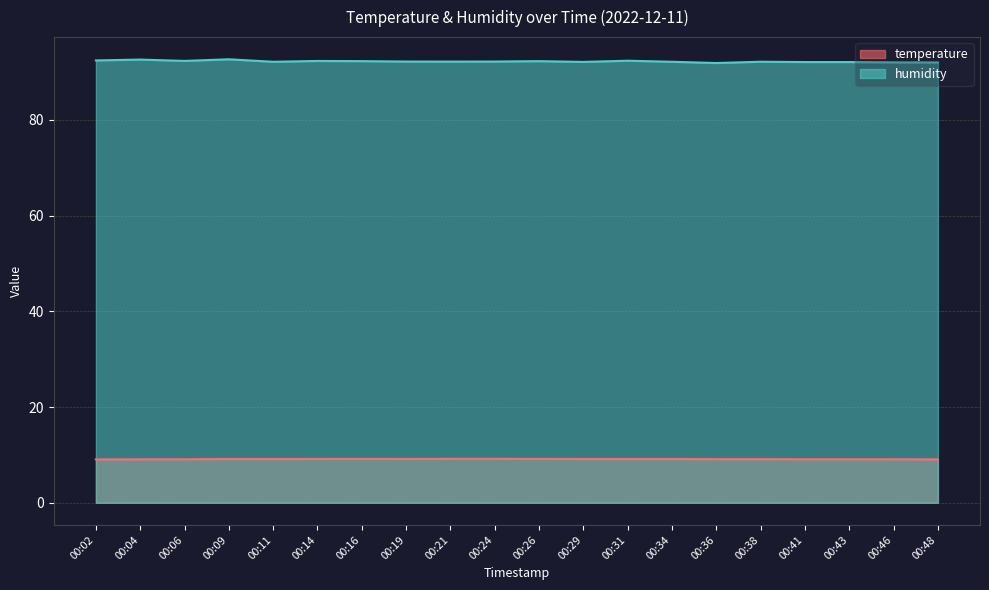

Rank the series by their maximum value, from lowest to highest.

temperature, humidity